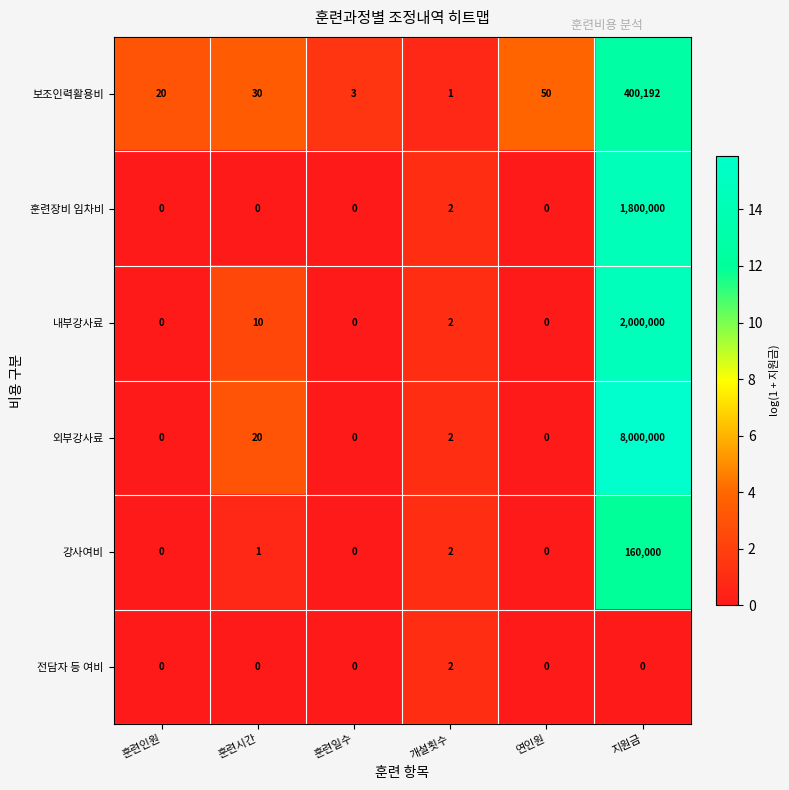

List the labels in order of 보조인력활용비 value, largest first.

지원금, 연인원, 훈련시간, 훈련인원, 훈련일수, 개설횟수